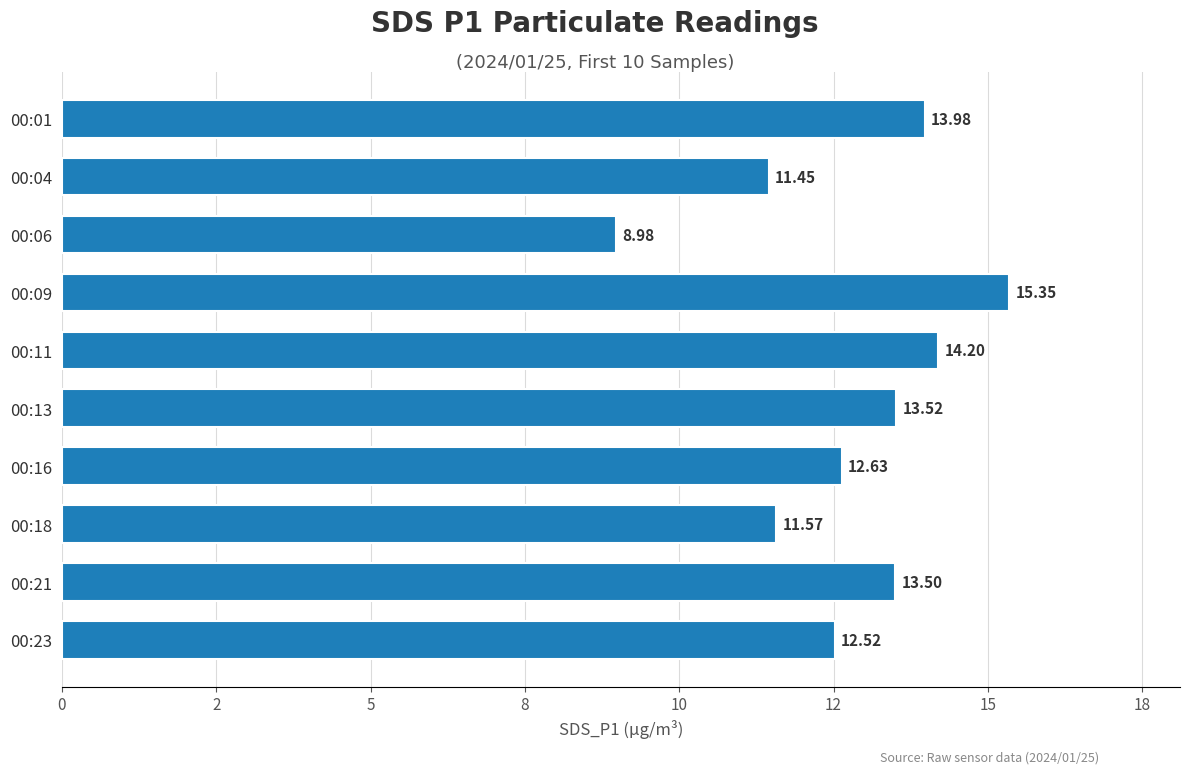

Which category has the highest value across all series?

00:09